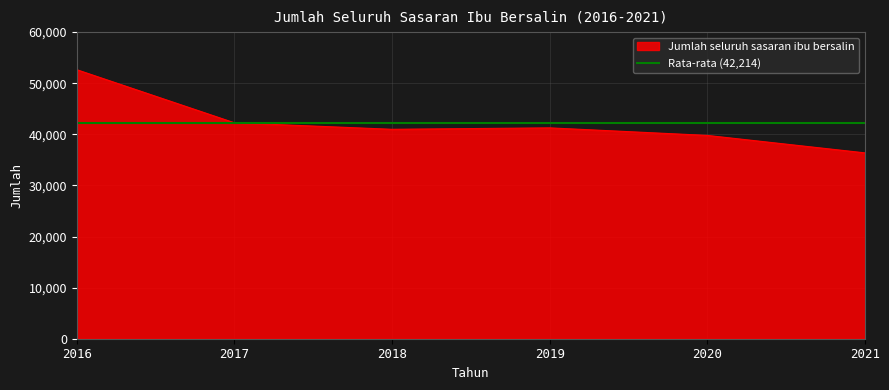

How many interior local valleys (lower than both neighbors) does the data have?

1